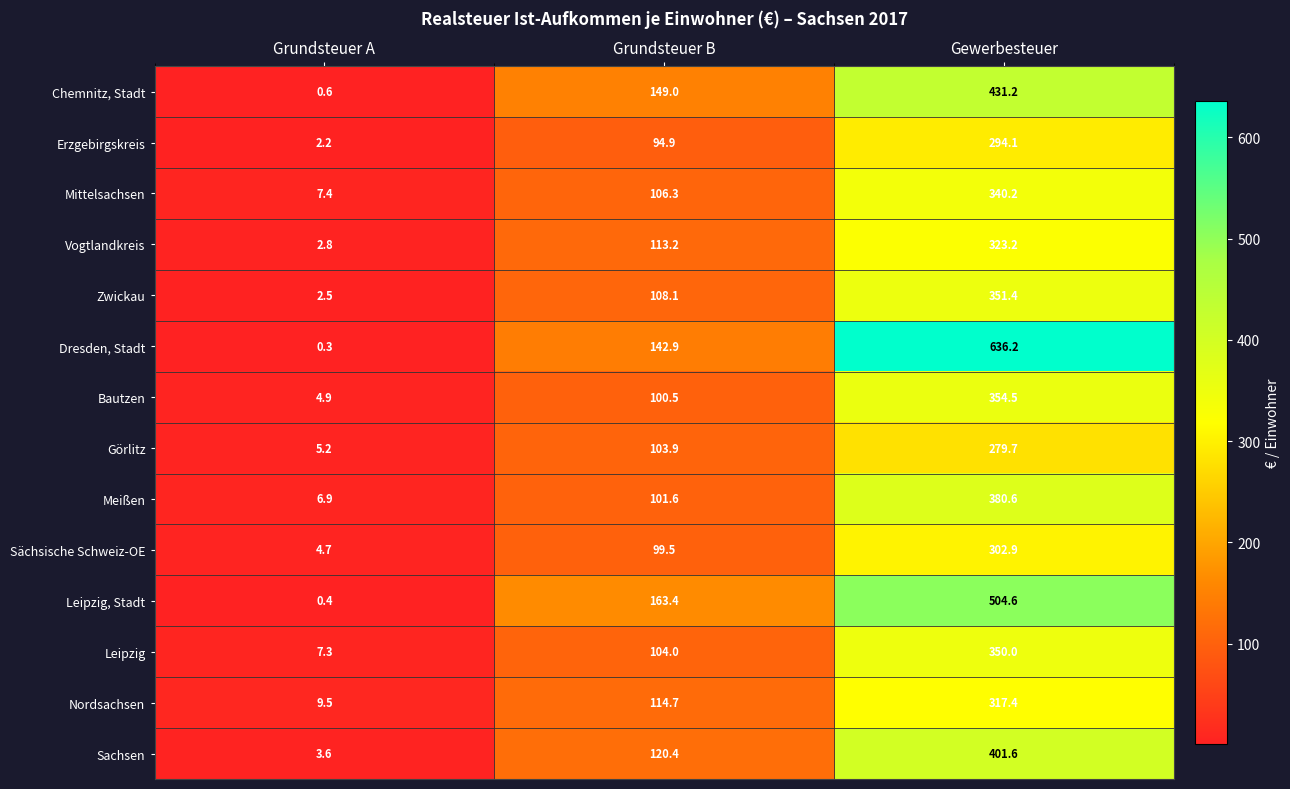

What is the spread (max minus min) of values at Gewerbesteuer?

356.5